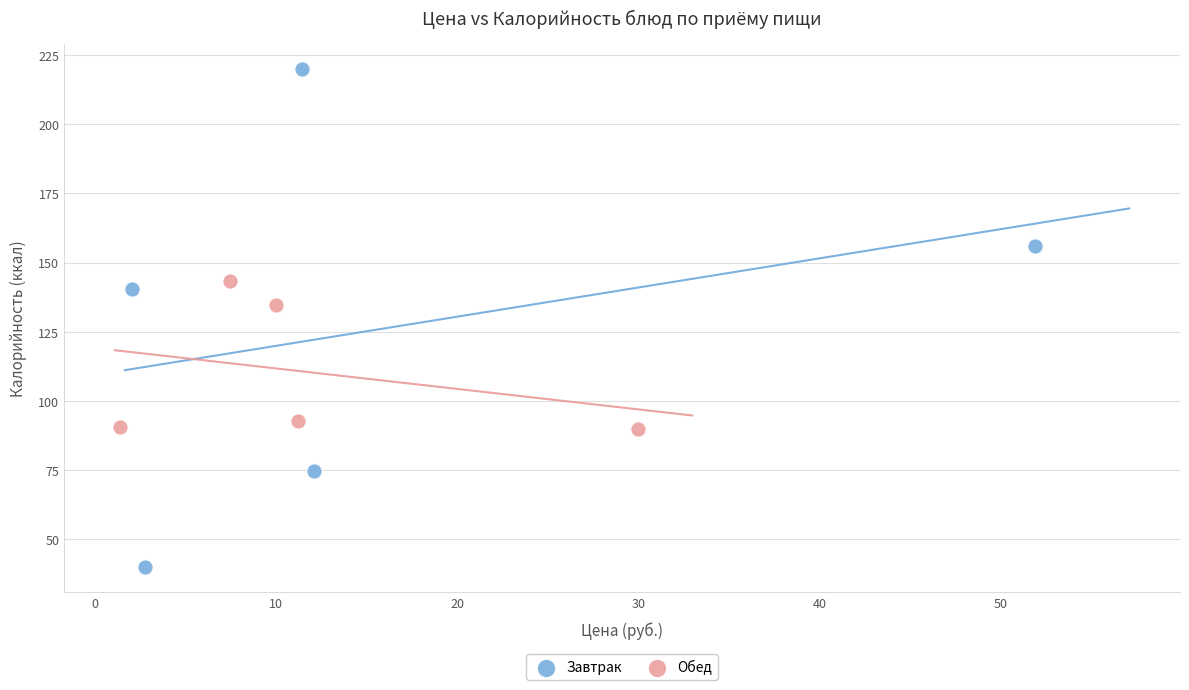

Which series has the largest Y range (max minus min)?

Завтрак